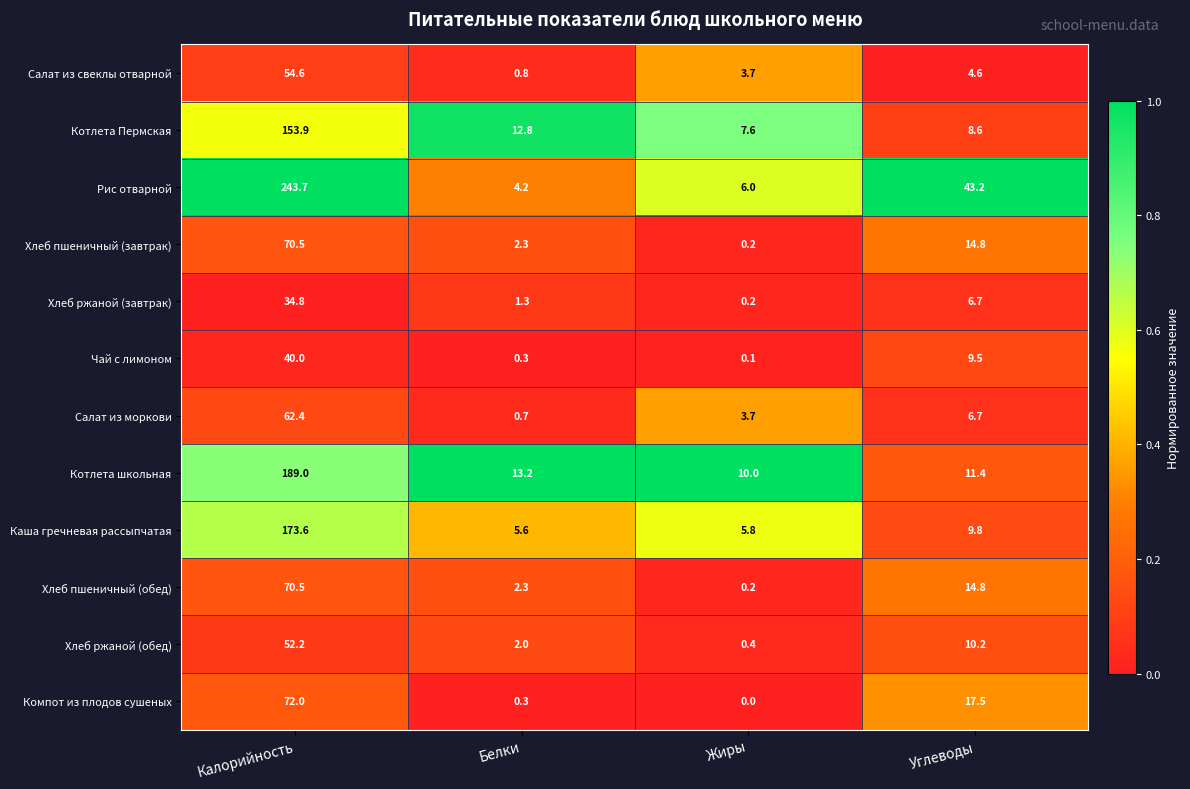

What is the difference between the second highest and second lowest values in the Компот из плодов сушеных series?

17.2